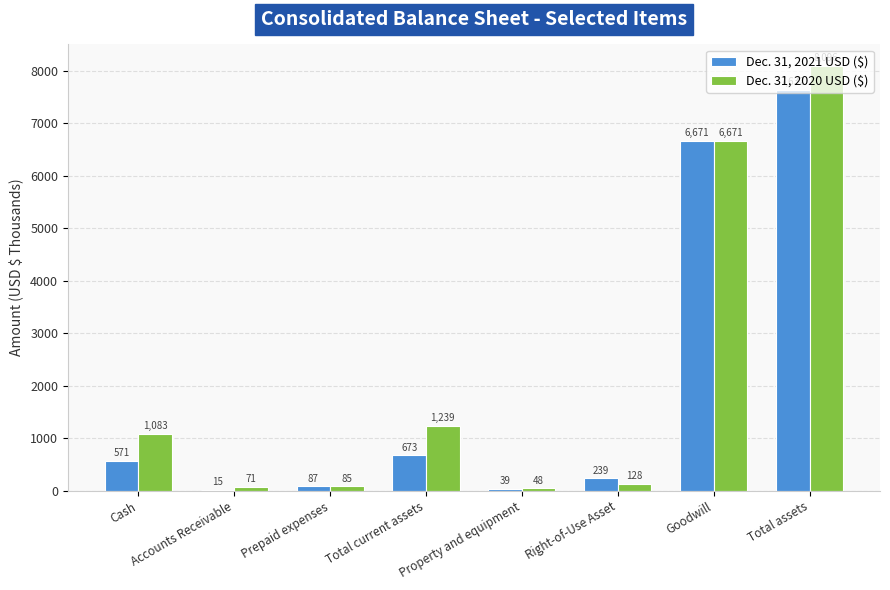

What is the highest value of the Dec. 31, 2021 USD ($) series?

7632